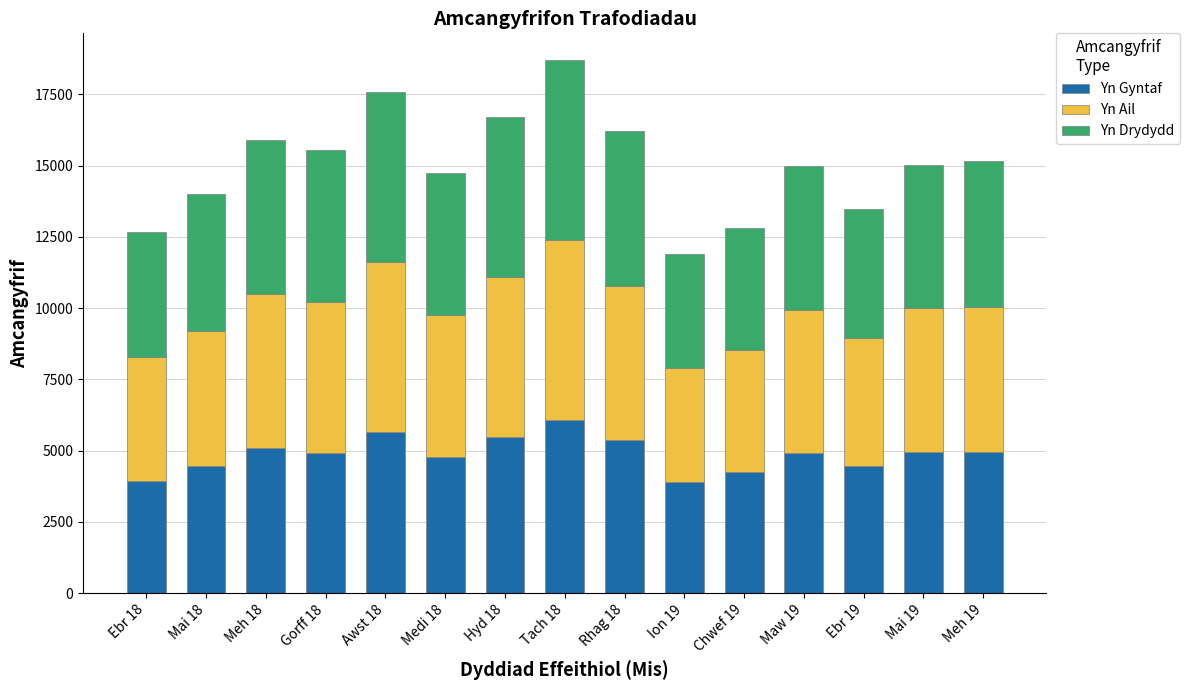

How many data points does each series have?

15